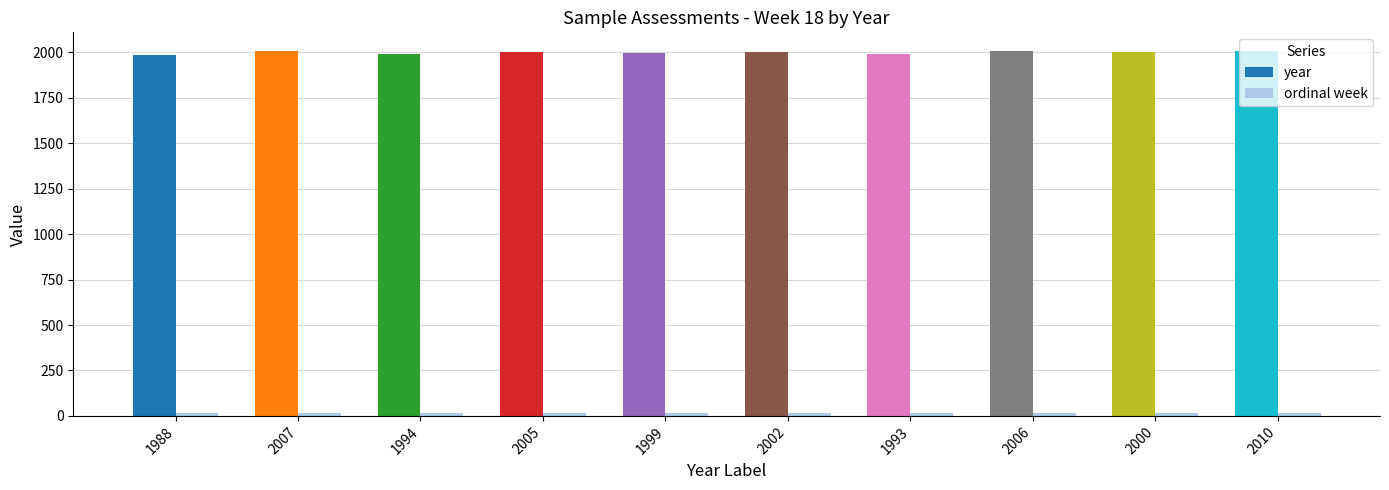

What is the sum of all year values?

20004